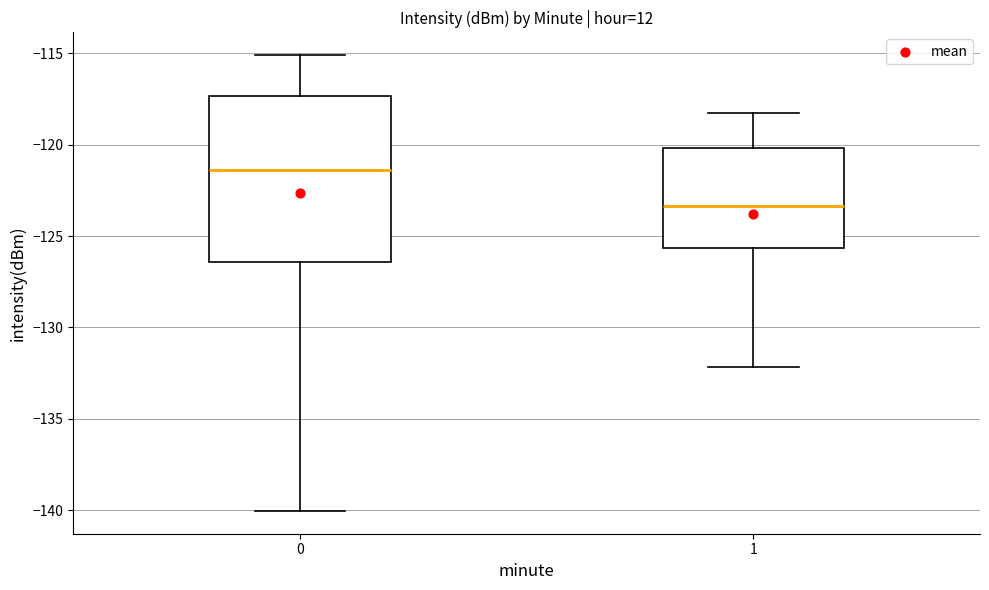

Reading left to right, read every box against the y-axis: the position of its median line, the range the box covers, and the ends of its whiskers. The values are not printed on the chart, so give them approximately, as read against the axis.

0: median -121.5, box -126.5 to -117.5, whiskers -140.0 to -115.0
1: median -123.5, box -125.5 to -120.0, whiskers -132.0 to -118.5